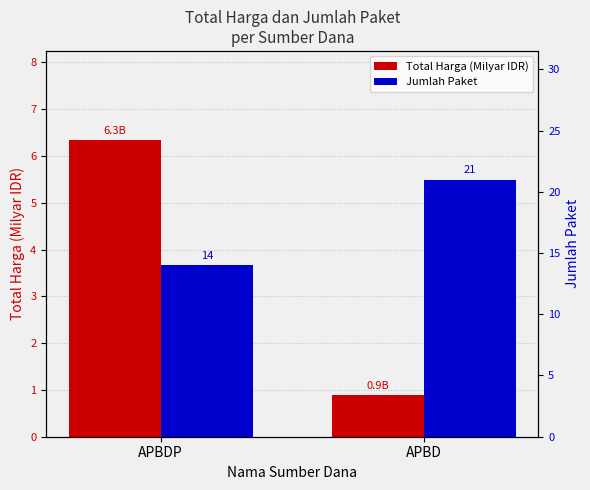

True or false: Jumlah Paket has a value of 32.2 at APBD.

False